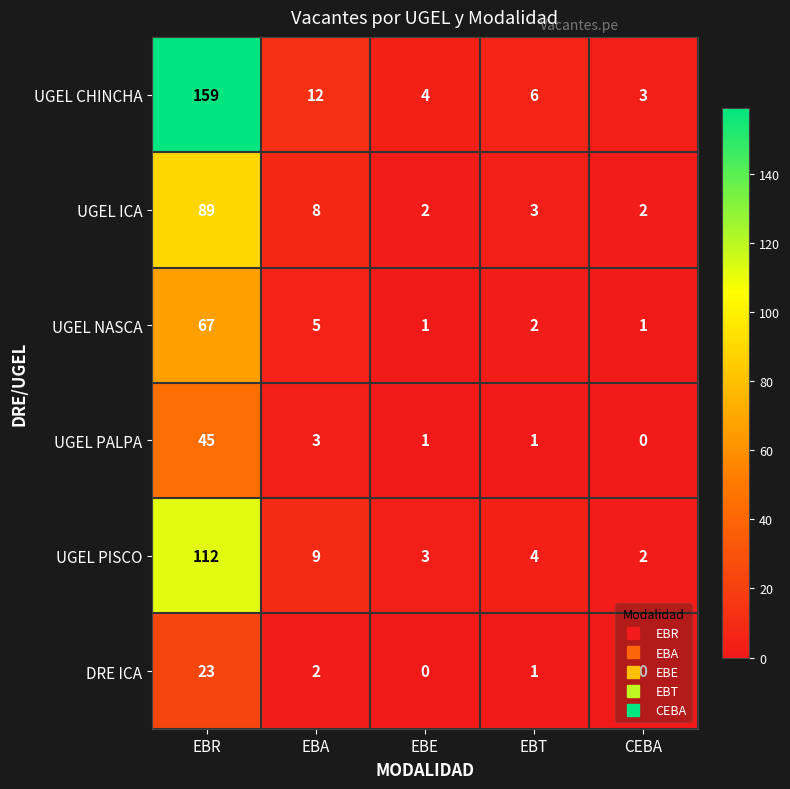

The value of UGEL ICA at EBE is 3. True or false?

False